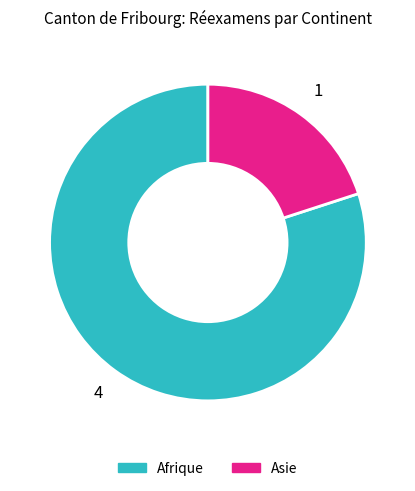

Does any single category account for the majority?

Yes